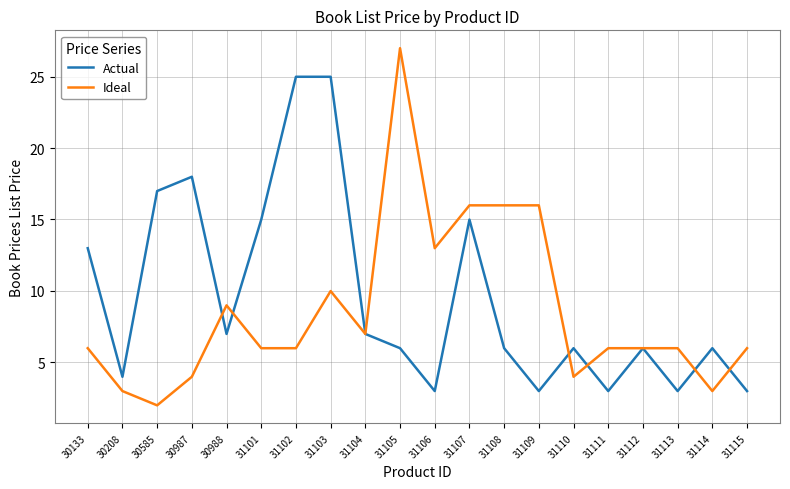

Rank the series by their maximum value, from lowest to highest.

Actual, Ideal